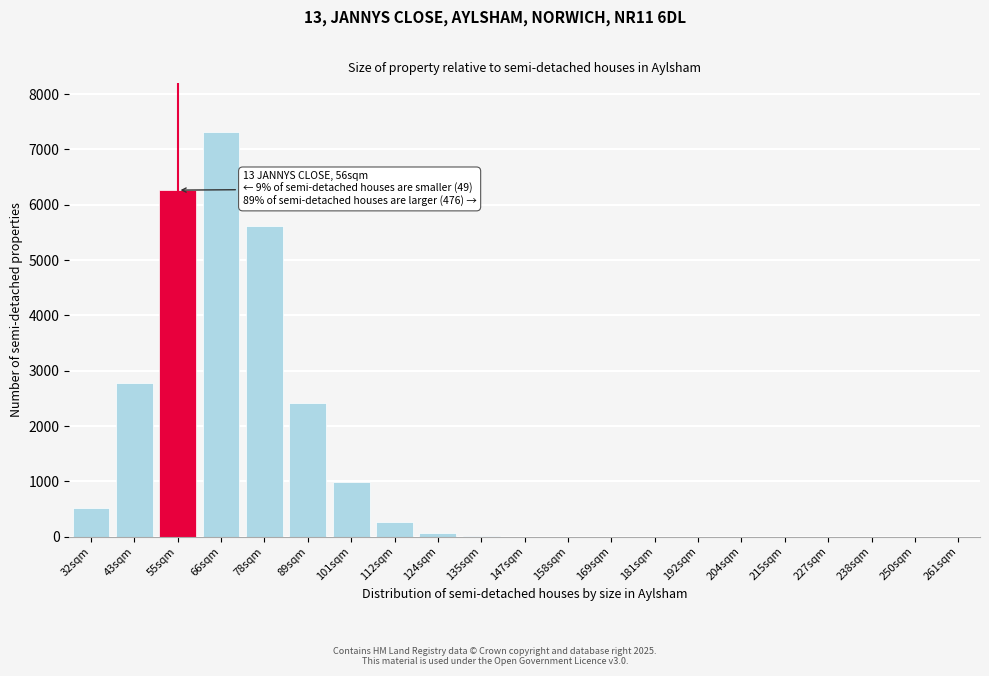

Which has a higher value, 89sqm or 204sqm?

89sqm